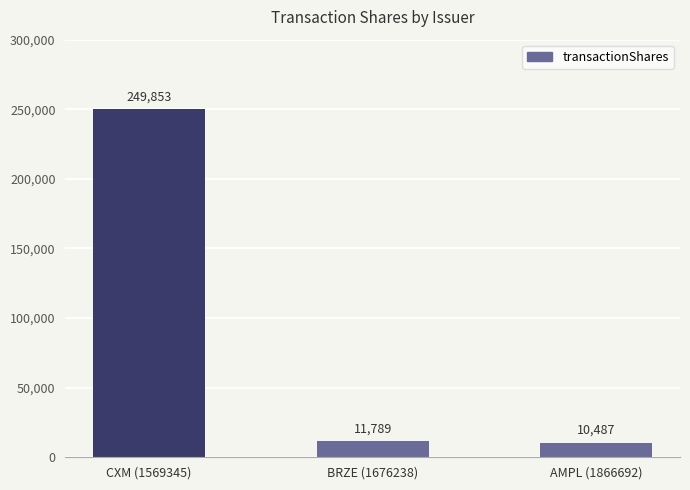

List the labels in order of value, smallest first.

AMPL (1866692), BRZE (1676238), CXM (1569345)